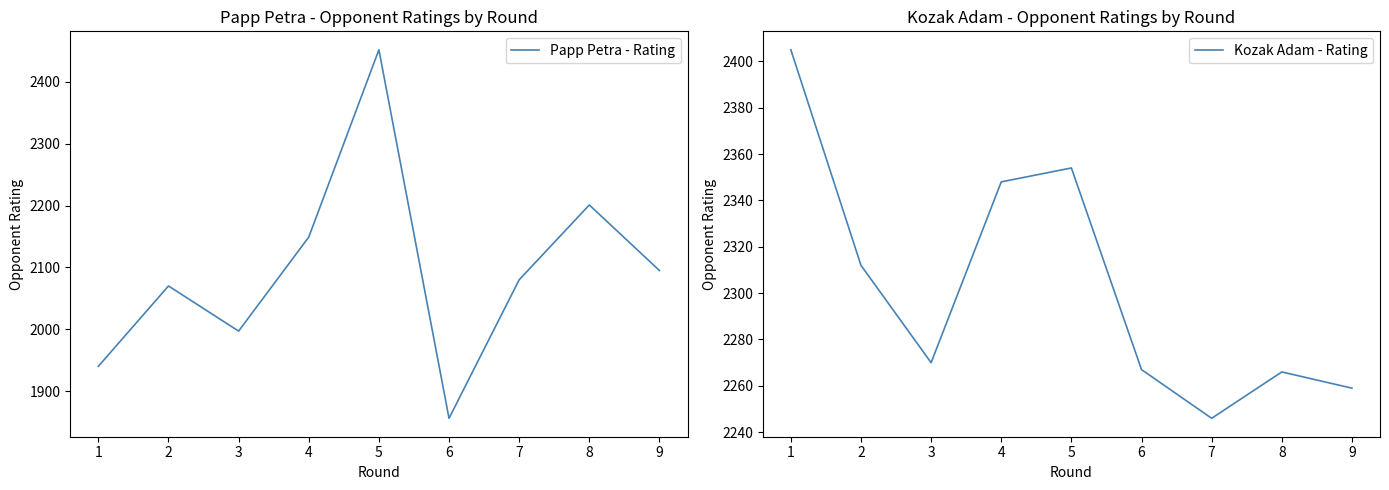

What is the difference between the second highest and minimum values in the Kozak Adam - Rating series?

108